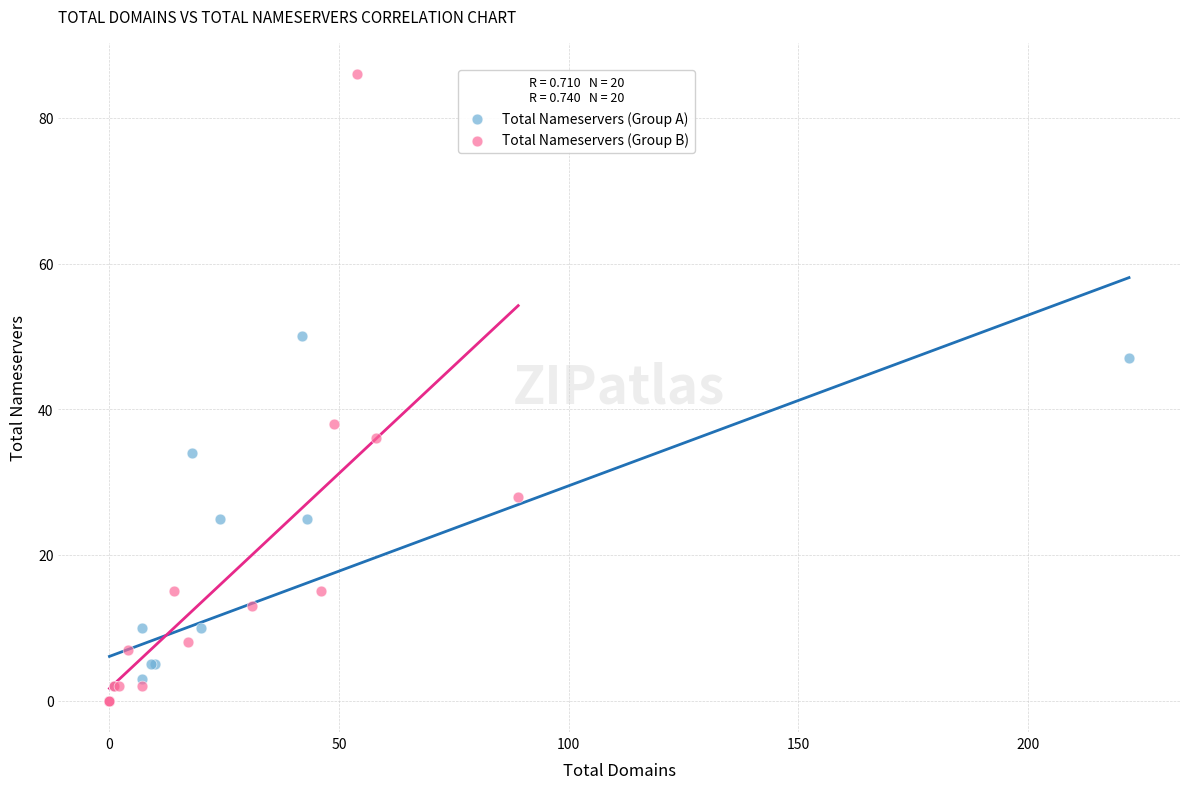

Which series has the widest spread of Y values?

Total Nameservers (Group B)